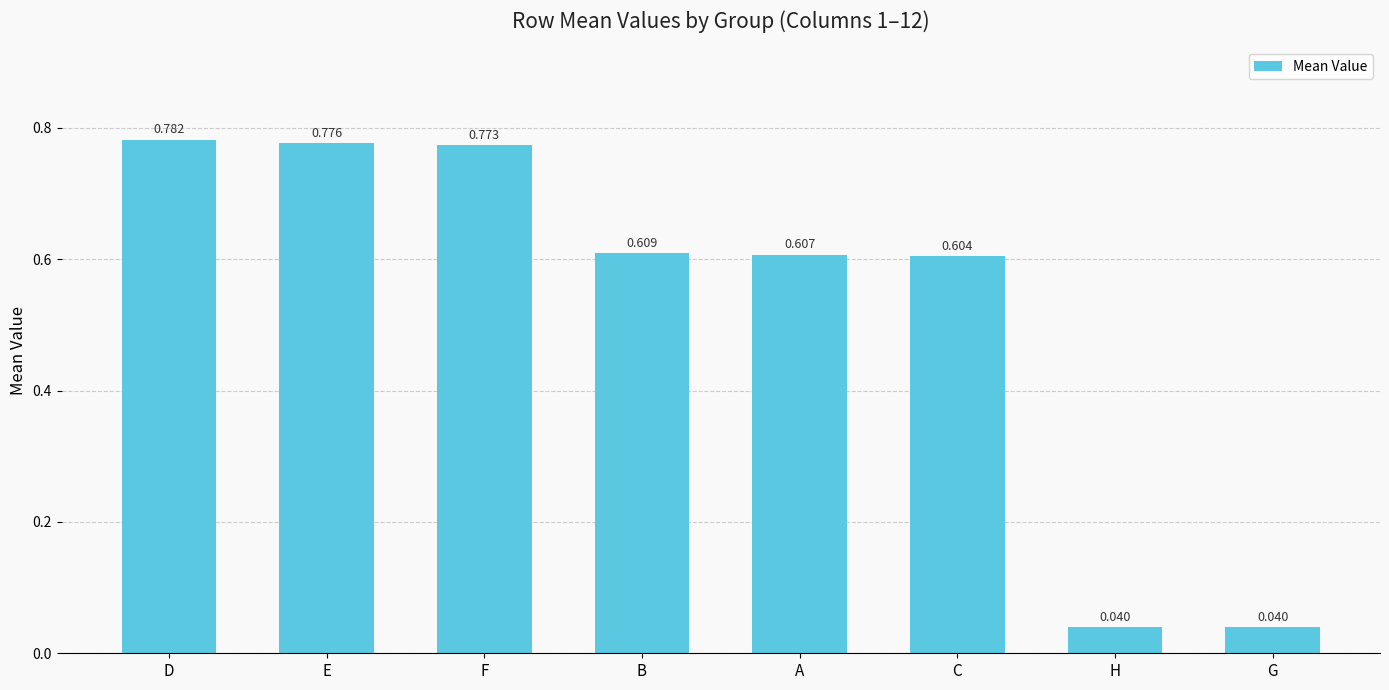

What is the difference between the second highest and minimum values?

0.7